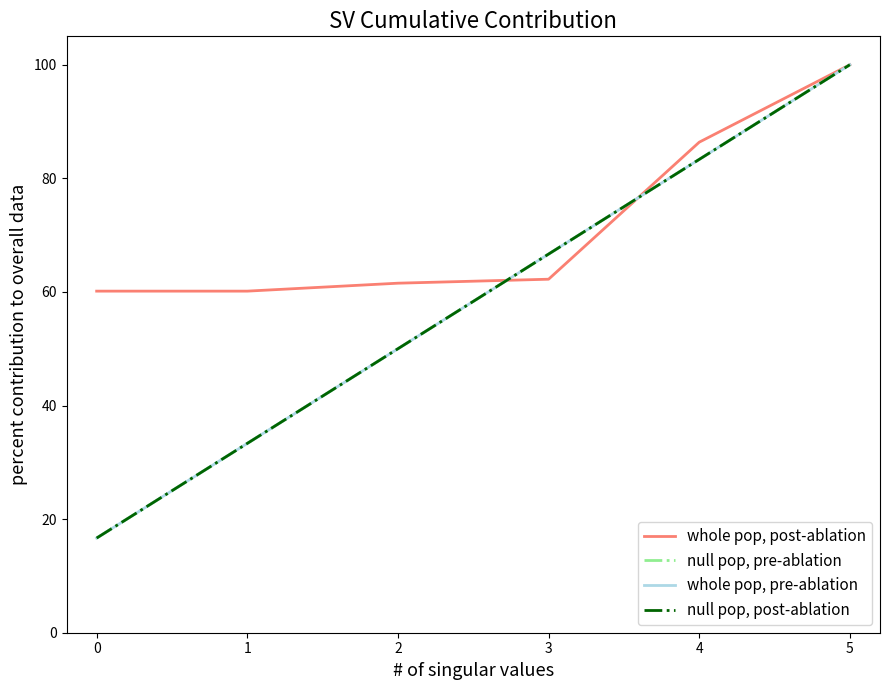

At which label does null pop, post-ablation first exceed 66?

3